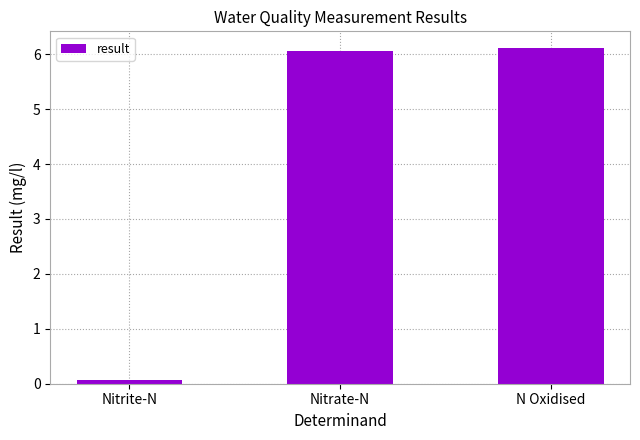

What is the change in value from Nitrate-N to N Oxidised?

+0.1